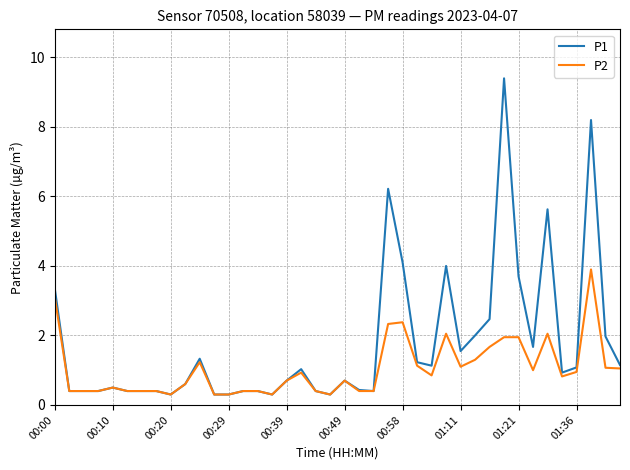

Which series has the largest total across all categories?

P1